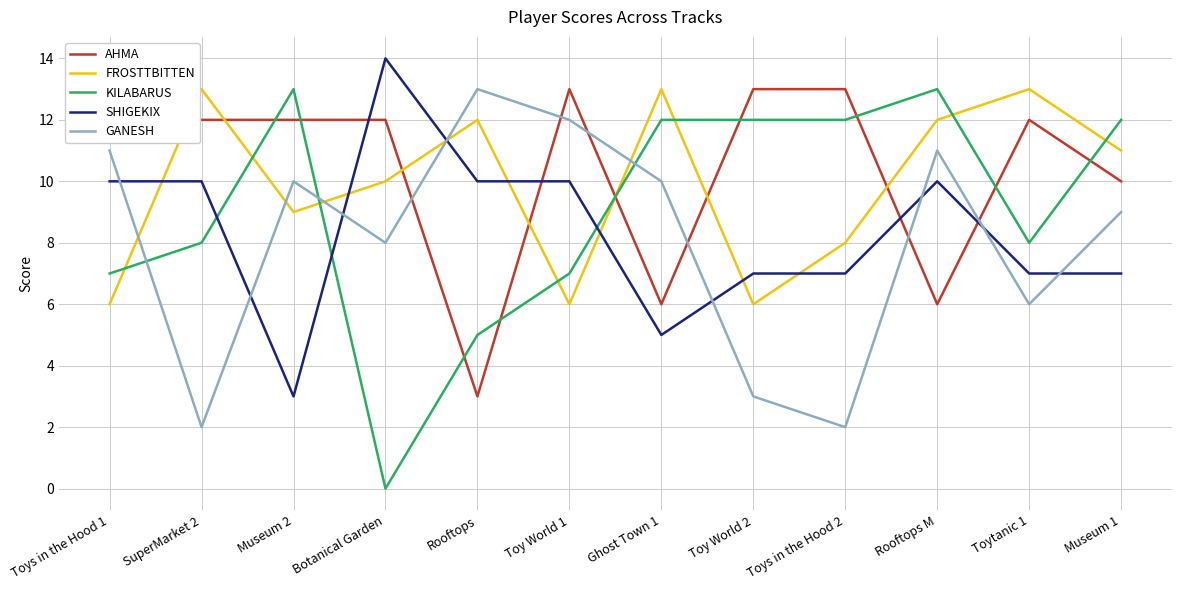

How many lines are shown in the chart?

5